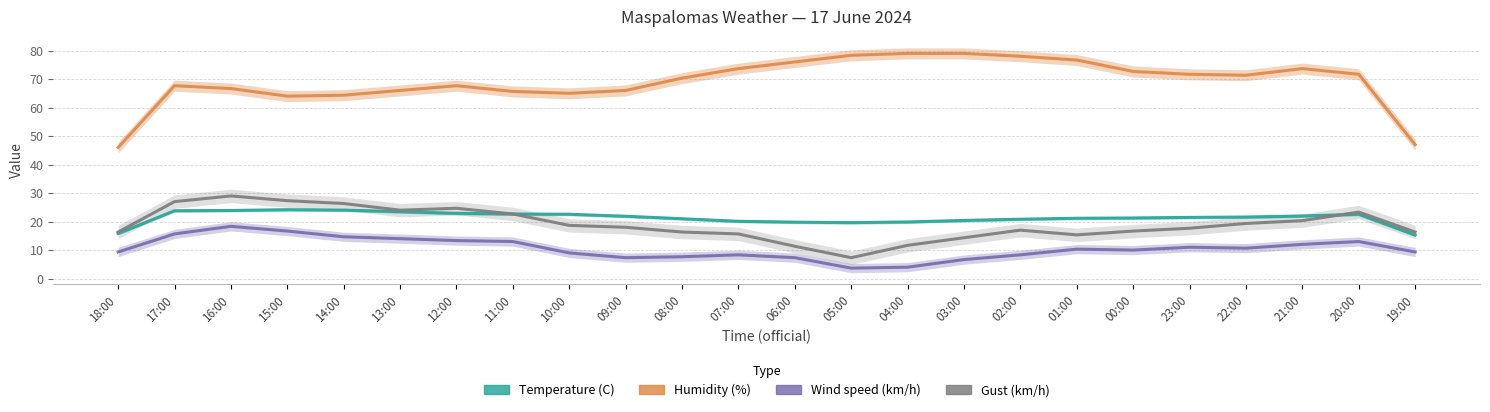

What are all the series names shown in the legend?

Temperature (C), Humidity (%), Wind speed (km/h), Gust (km/h)